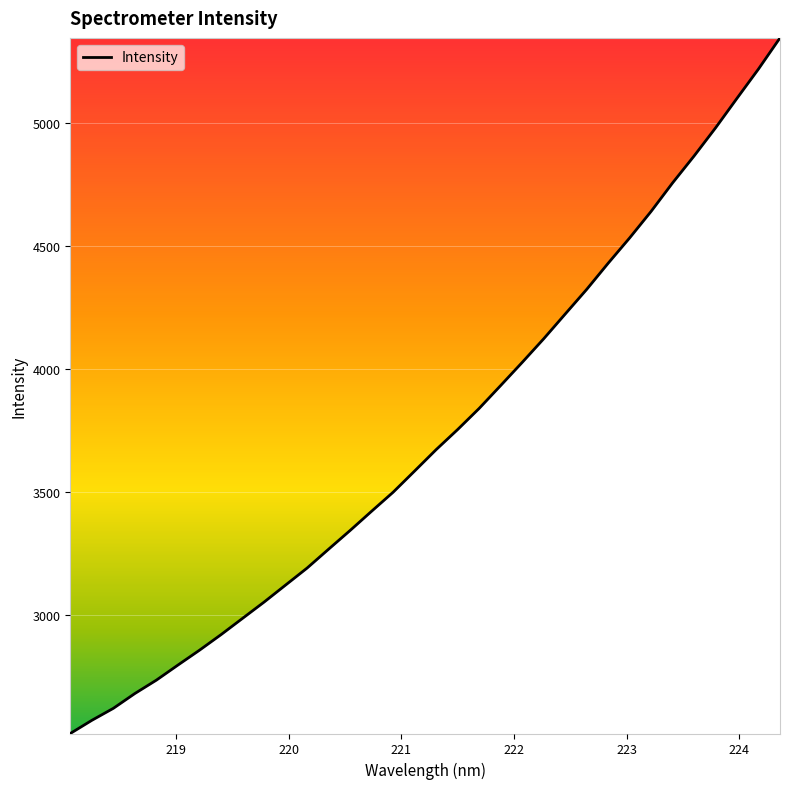

What is the difference between the maximum and minimum values?

2828.9